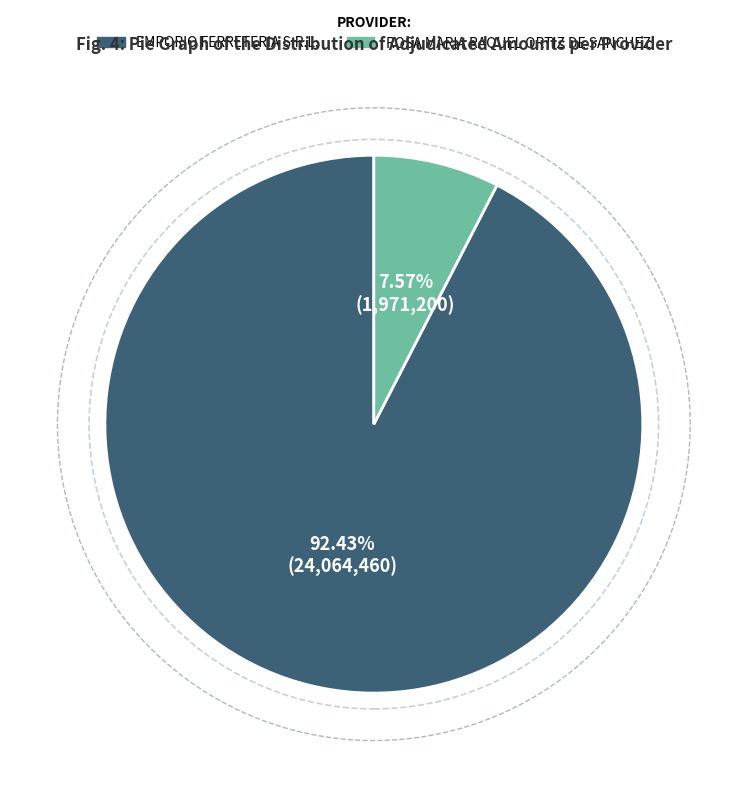

Between EMPORIO FERRETERIA S.R.L. and ROSA MARIA RAQUEL ORTIZ DE SANCHEZ, which is larger?

EMPORIO FERRETERIA S.R.L.